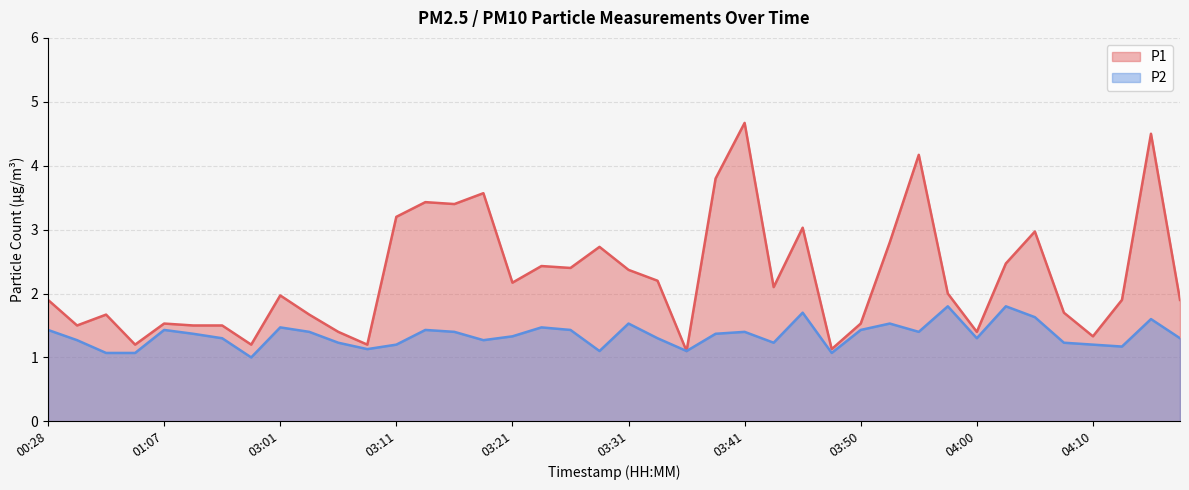

How many interior local valleys does the P2 series have?

10